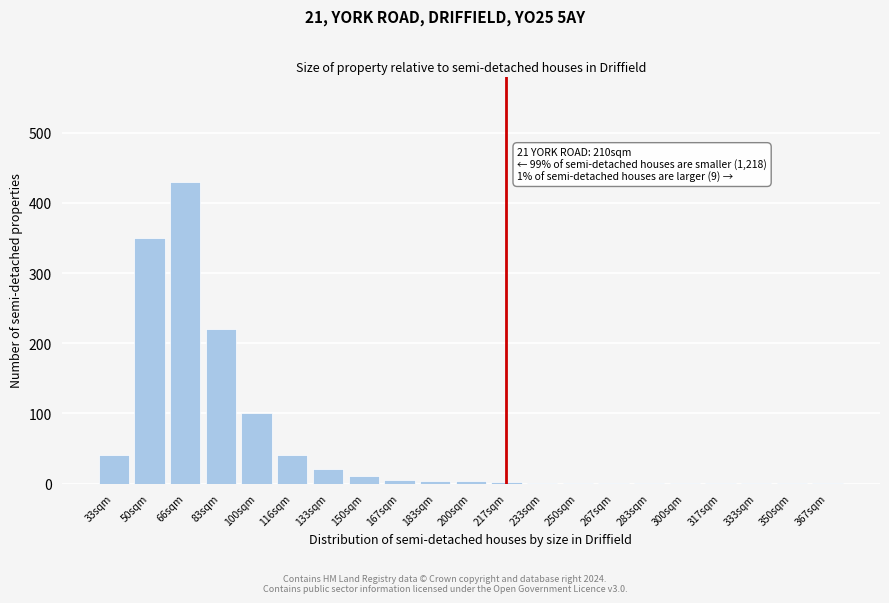

True or false: the data shows 1 at 250sqm.

True